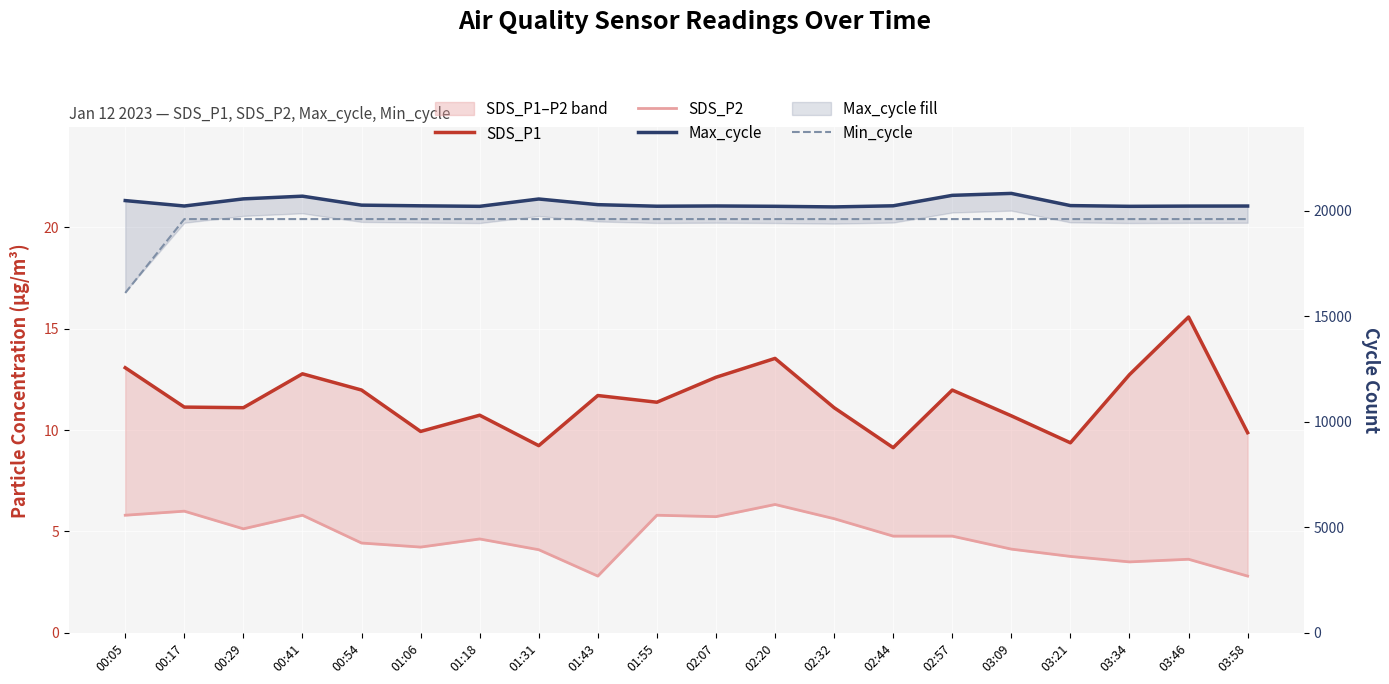

True or false: SDS_P2 and SDS_P1 intersect in this chart.

False